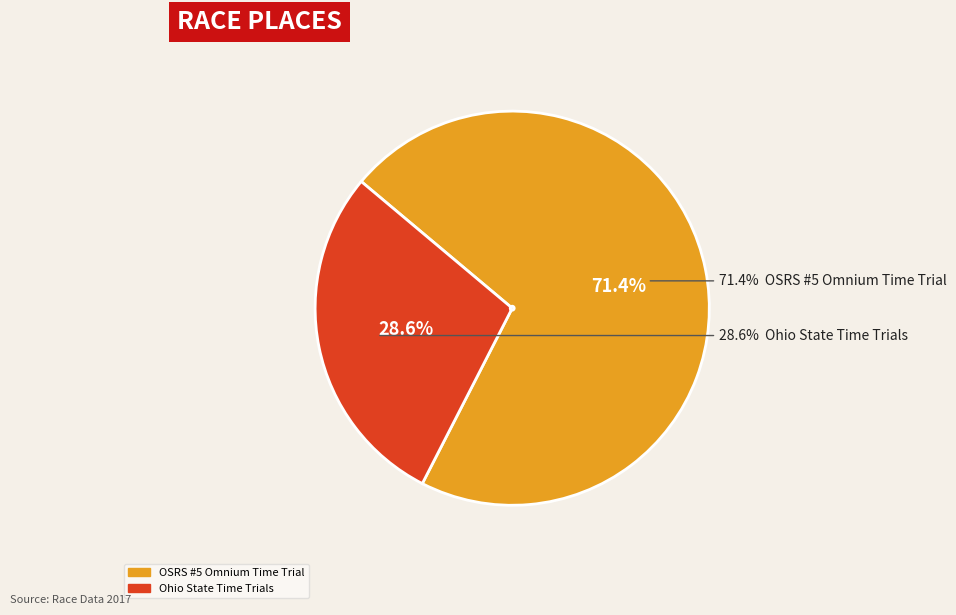

To the nearest percent, what portion does Ohio State Time Trials represent?

29%